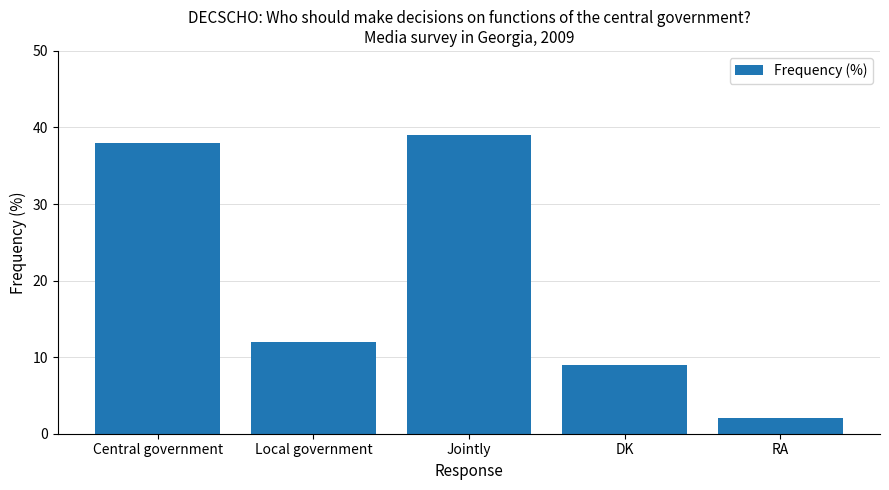

Does the chart contain stacked bars?

No